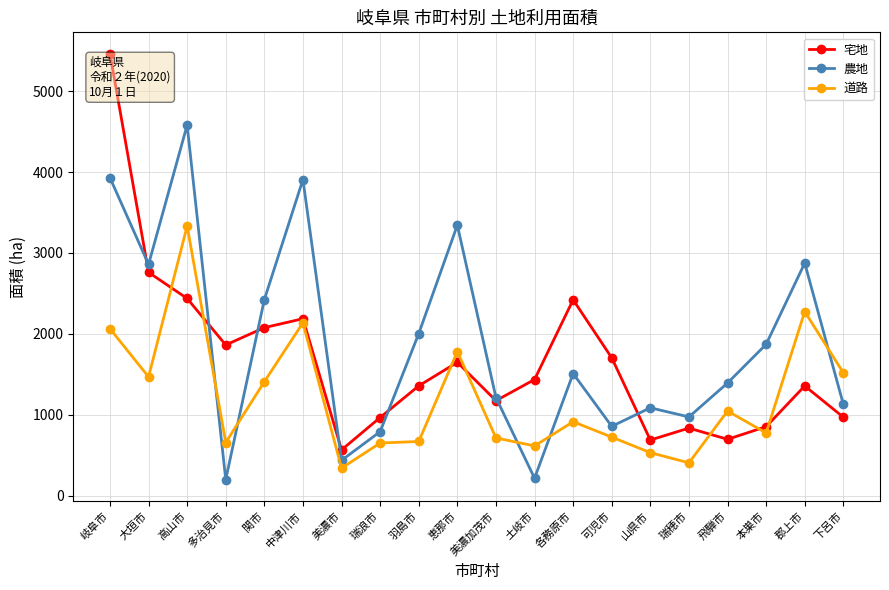

What is the label of the 15th point from the right?

中津川市